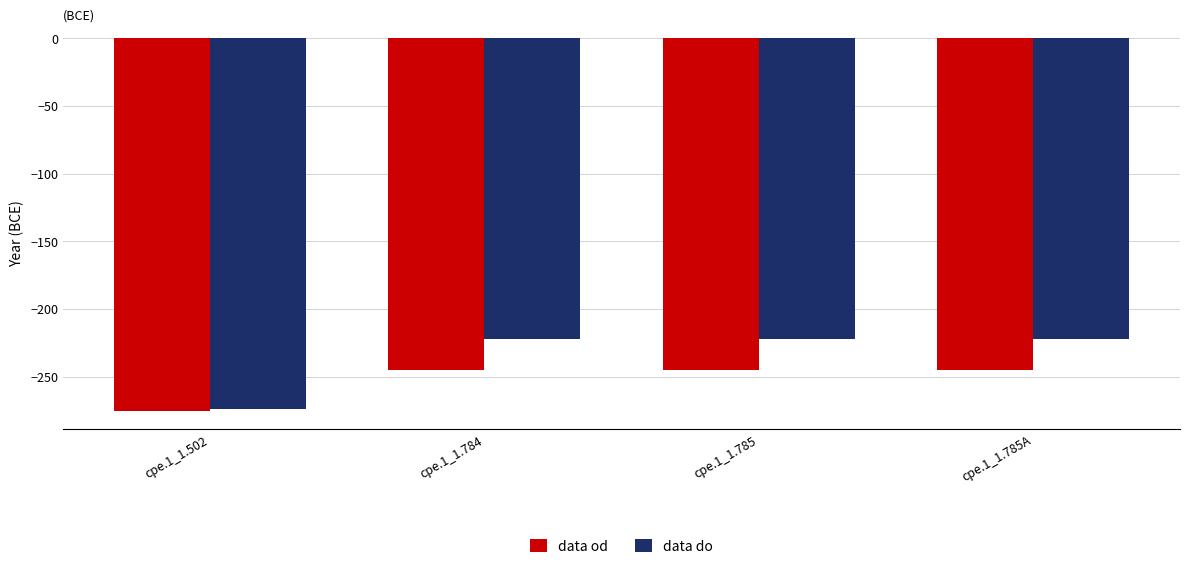

List the series in order of their overall mean, lowest first.

data od, data do